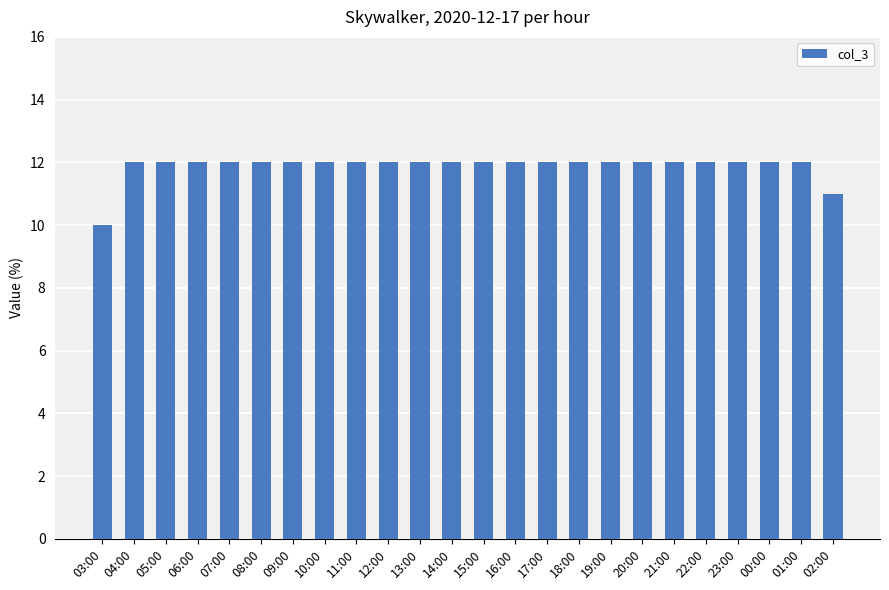

How many bars are there in total?

24